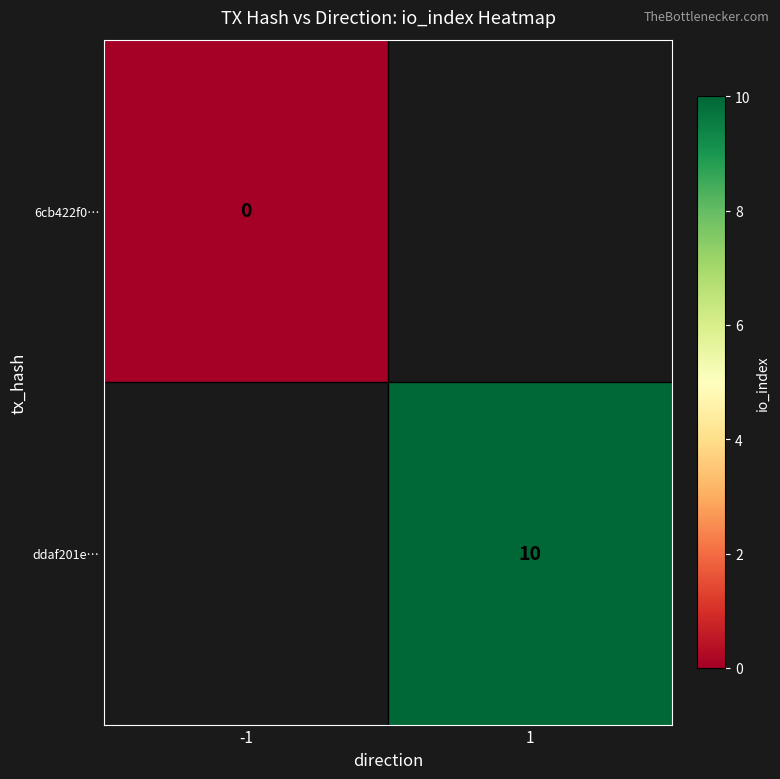

Is the value of ddaf201e… at 1 greater than the value of 6cb422f0… at -1?

Yes